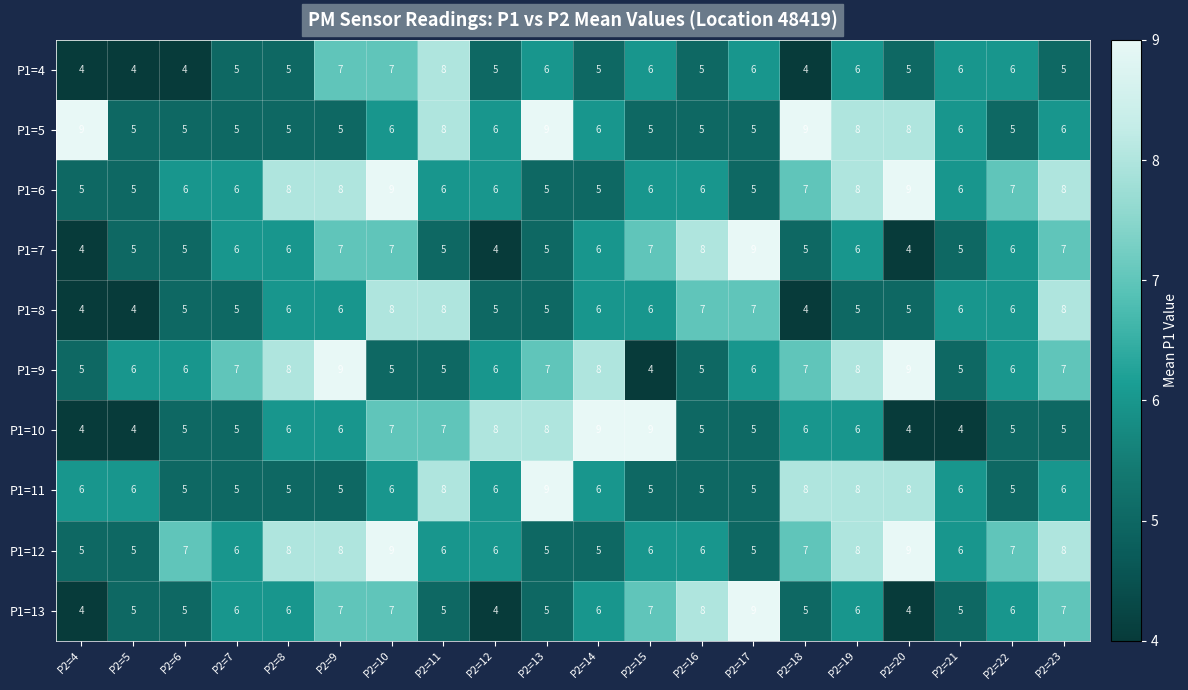

Is the value of P1=10 at P2=18 greater than the value of P1=9 at P2=19?

No